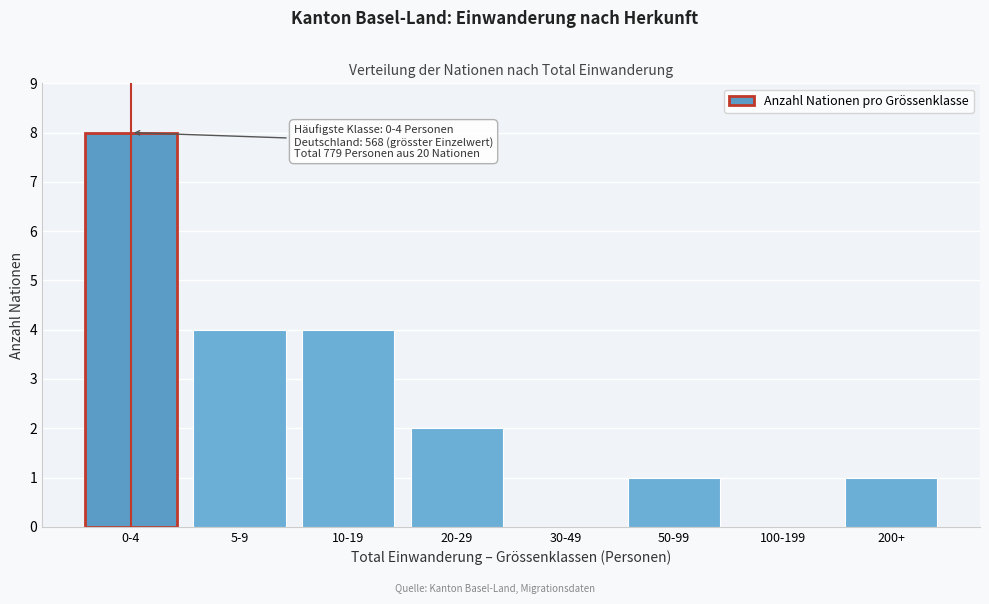

Reading right to left, transcribe all the data shown in this chart.

200+=1	100-199=0	50-99=1	30-49=0	20-29=2	10-19=4	5-9=4	0-4=8